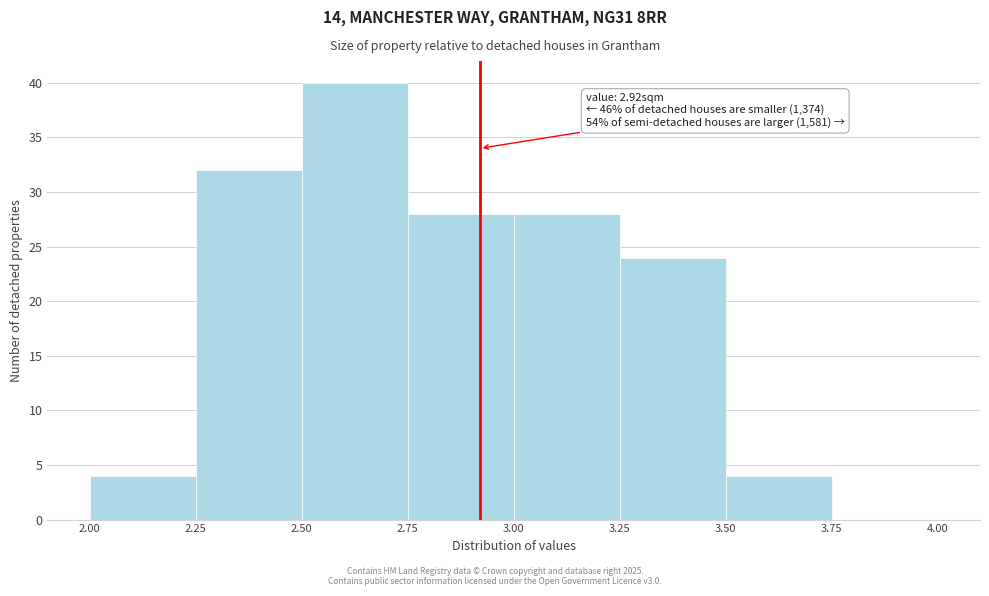

Over which range of the x-axis is the bar tallest?

2.50 to 2.75